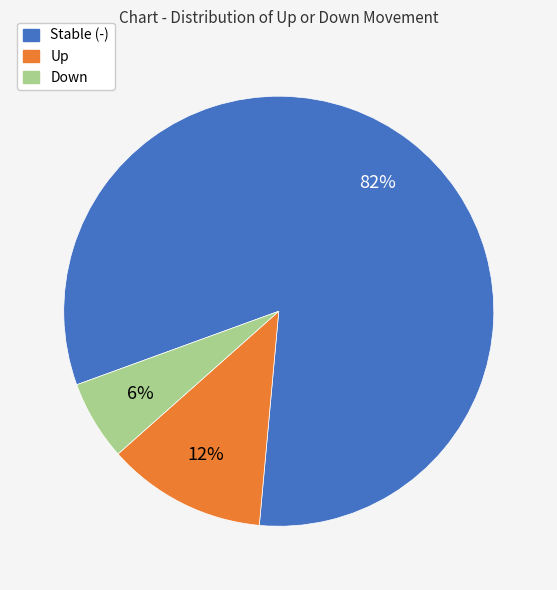

Is there any slice that represents more than half of the pie?

Yes